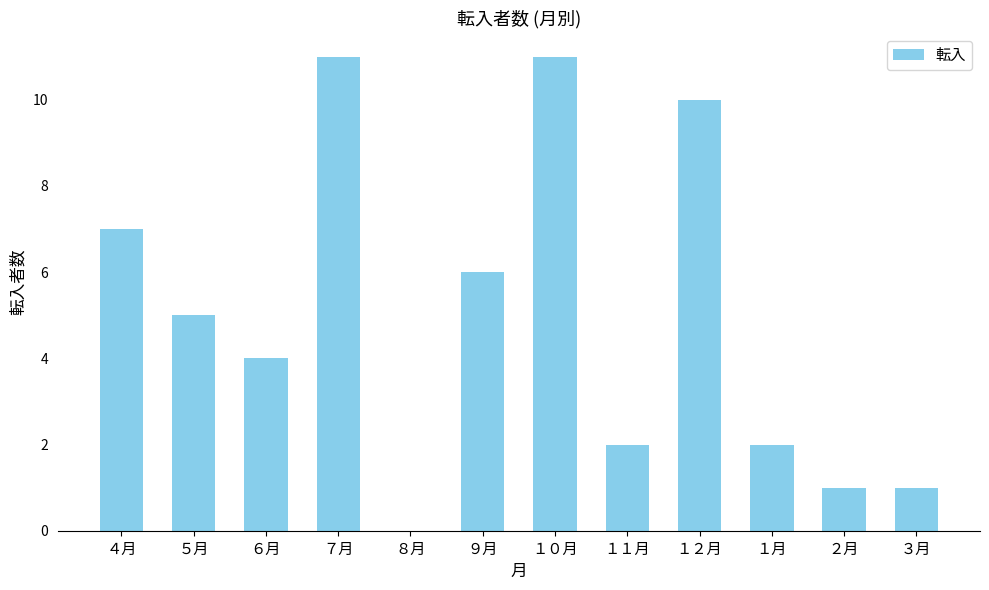

What is the sum of all values?

60